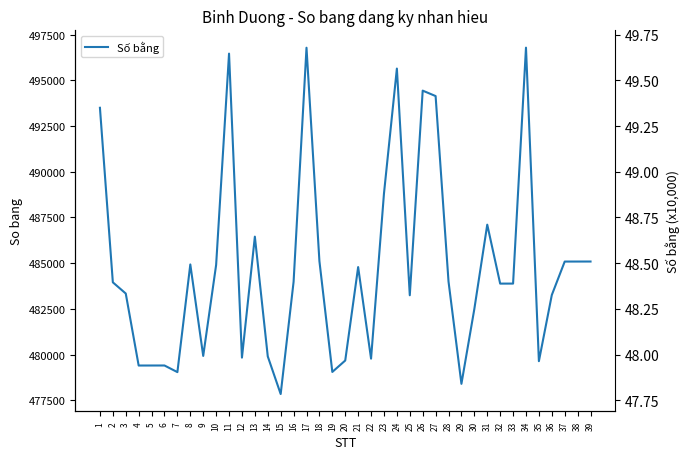

What is the change in value from 32 to 38?

+1207